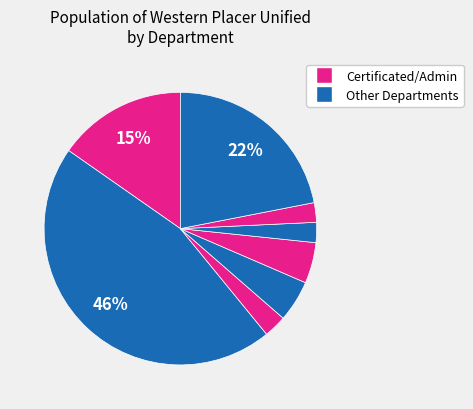

Is there any slice that represents more than half of the pie?

No